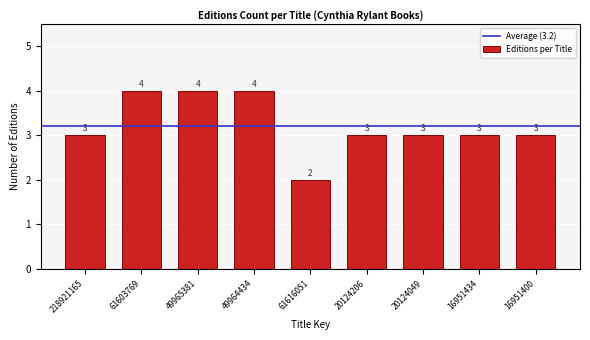

Reading left to right, list all the values displayed in this chart.

3	4	4	4	2	3	3	3	3